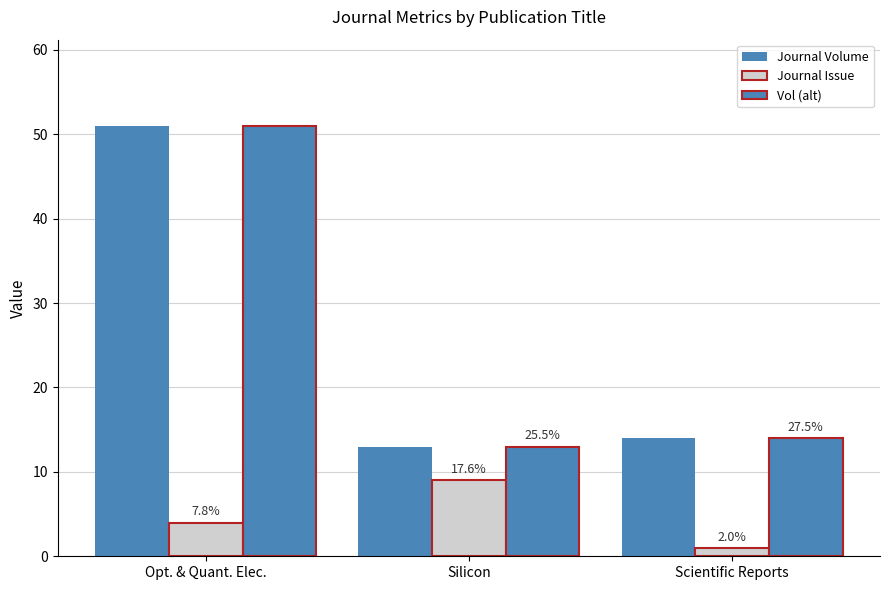

Are the bars horizontal?

No